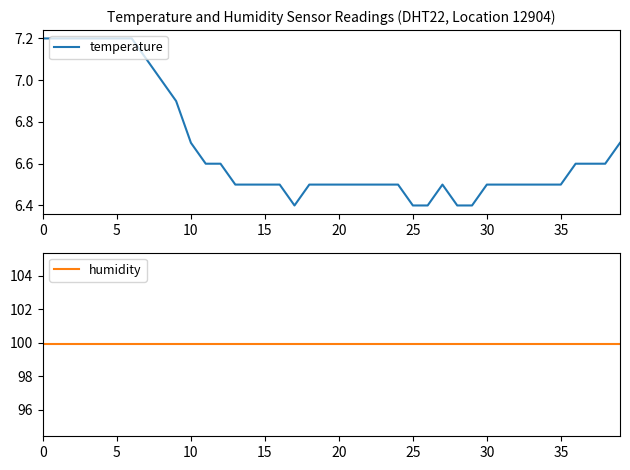

True or false: humidity and temperature cross at least once.

False